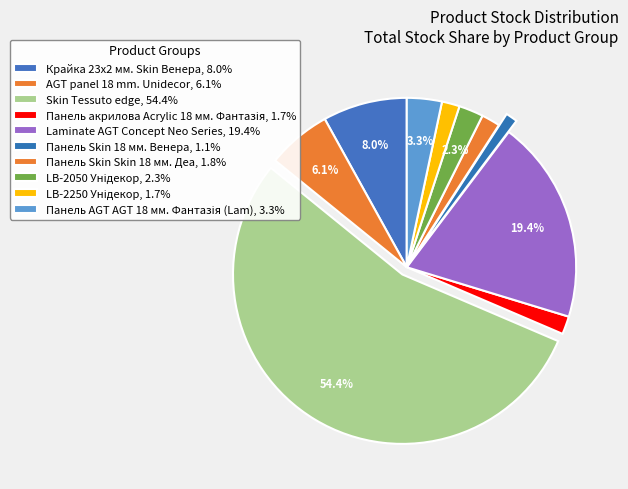

What percentage is the Панель Skin Skin 18 мм. Деа slice, to the nearest percent?

2%